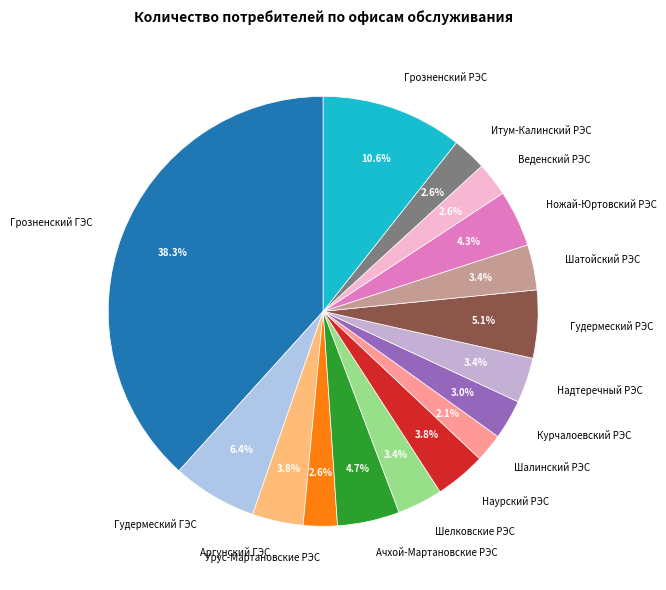

Which slice is the largest?

Грозненский ГЭС